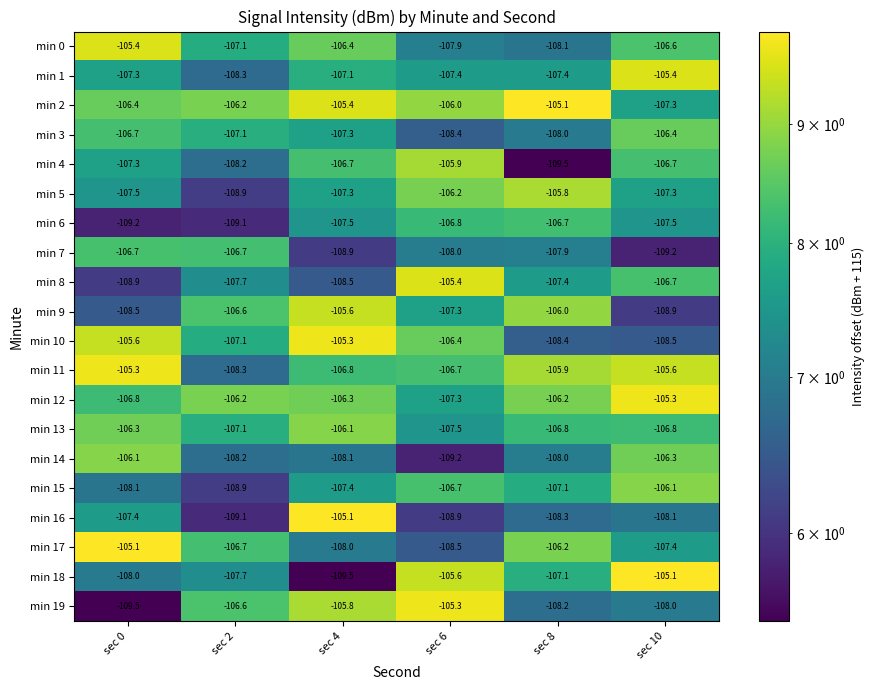

What is the sum of all min 8 values?

-644.6